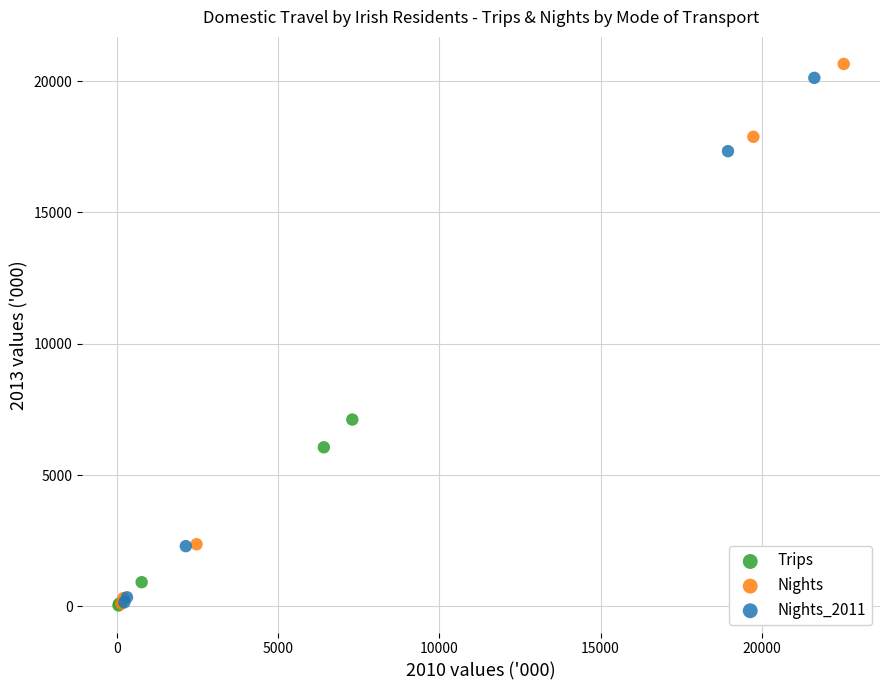

Which series has the widest spread of Y values?

Nights